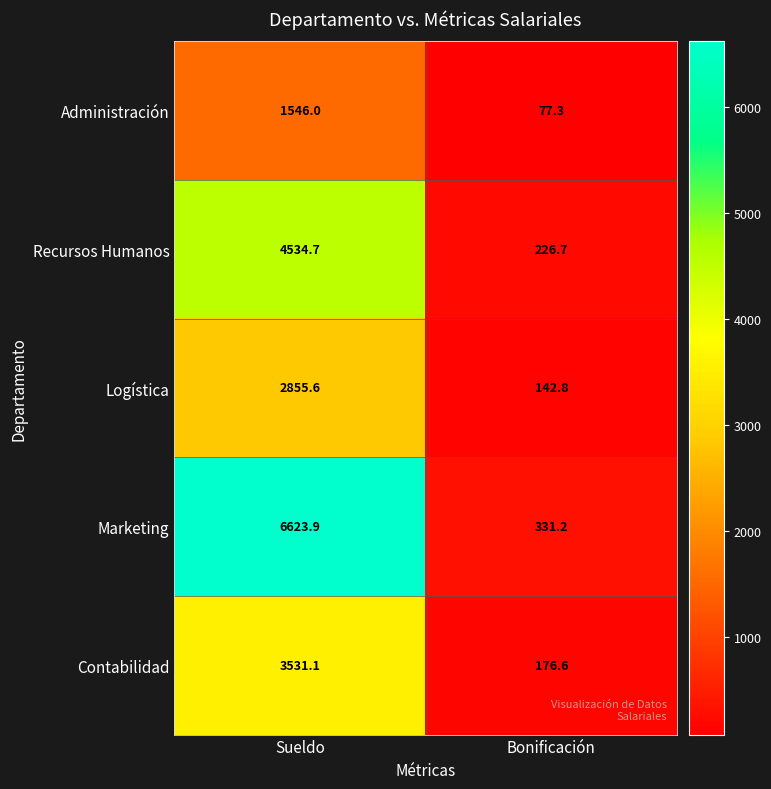

Reading left to right, extract all data points from this chart.

Administración: 1546.0	77.3
Recursos Humanos: 4534.7	226.7
Logística: 2855.6	142.8
Marketing: 6623.9	331.2
Contabilidad: 3531.1	176.6